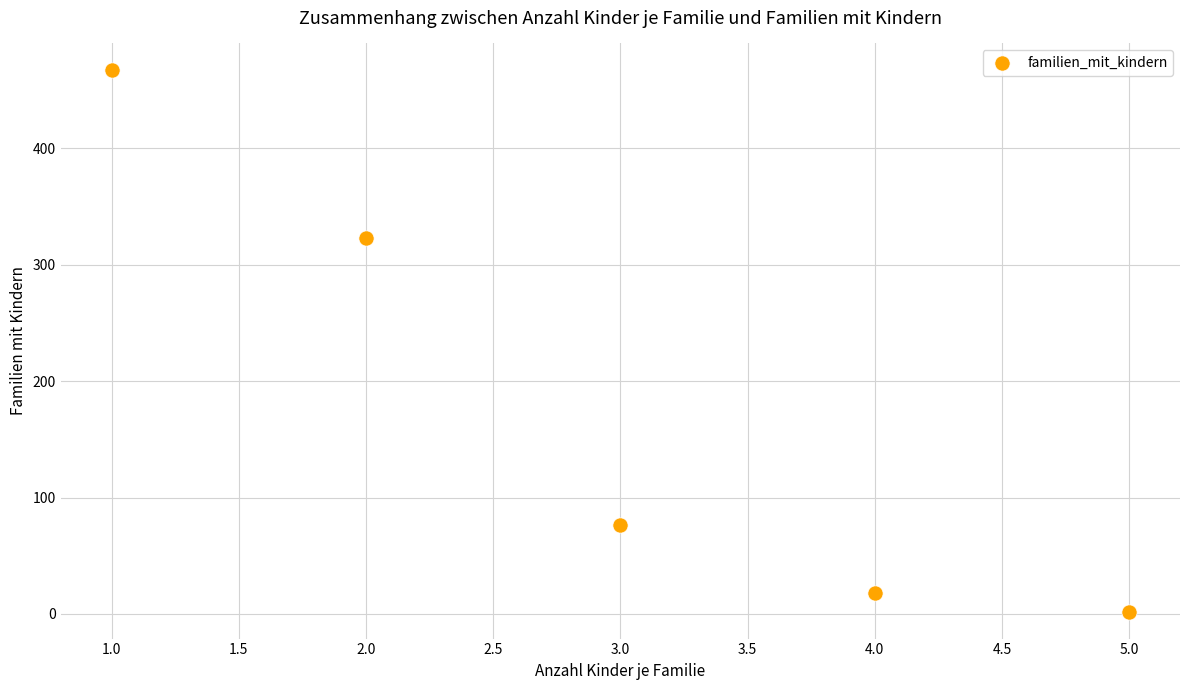

What Y value in the scatter plot is closest to 234?

323